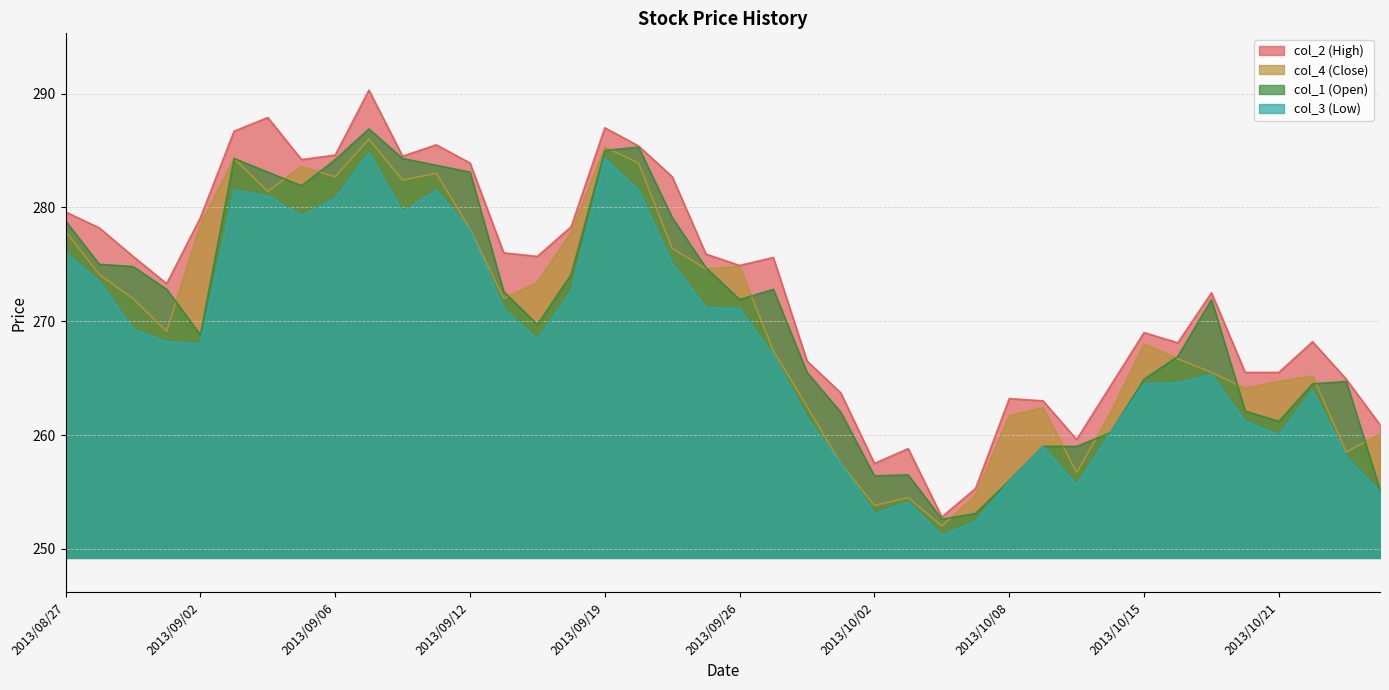

At which category does col_3 (Low) reach its first local peak?

2013/09/03